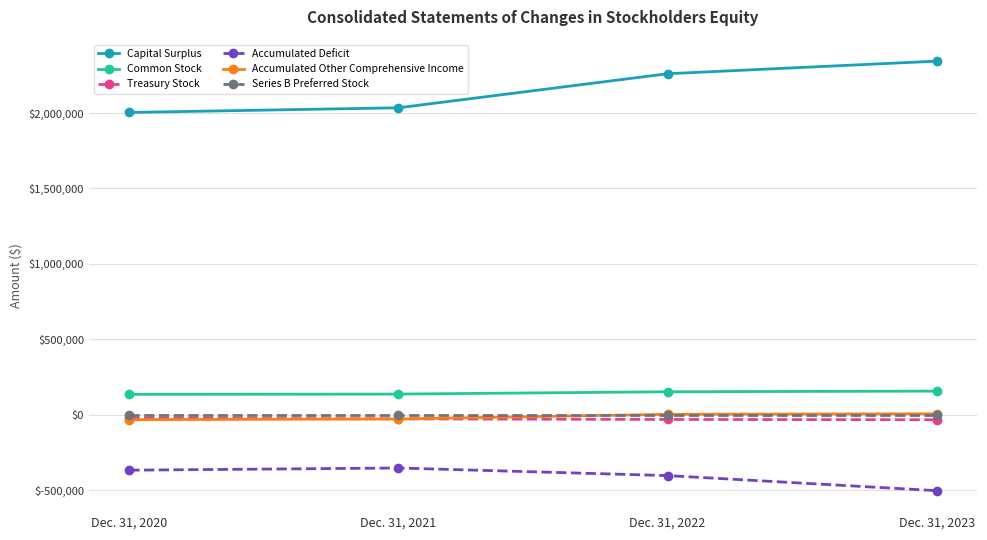

Which category has the lowest value across all series?

Dec. 31, 2023